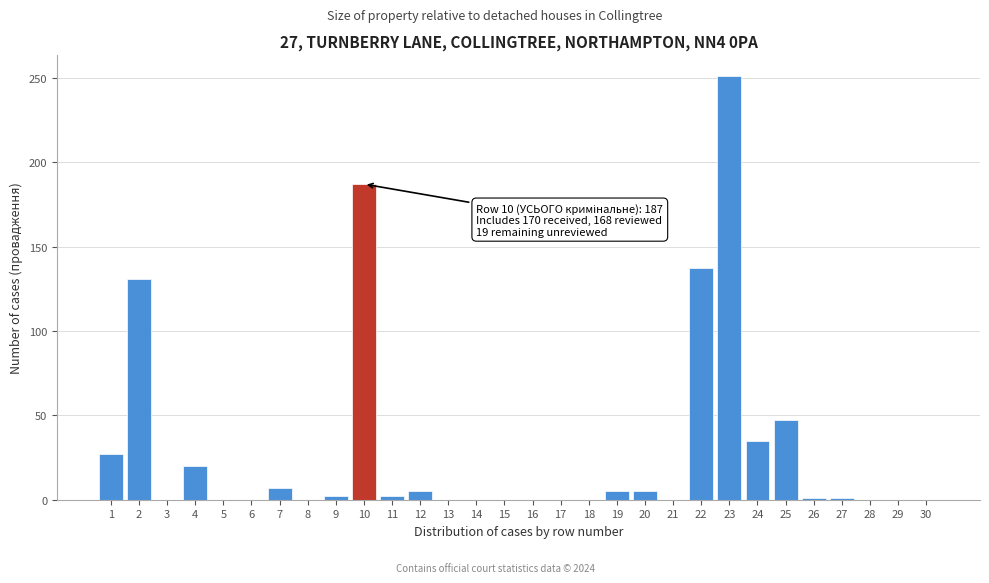

What is the maximum value shown in the chart?

251